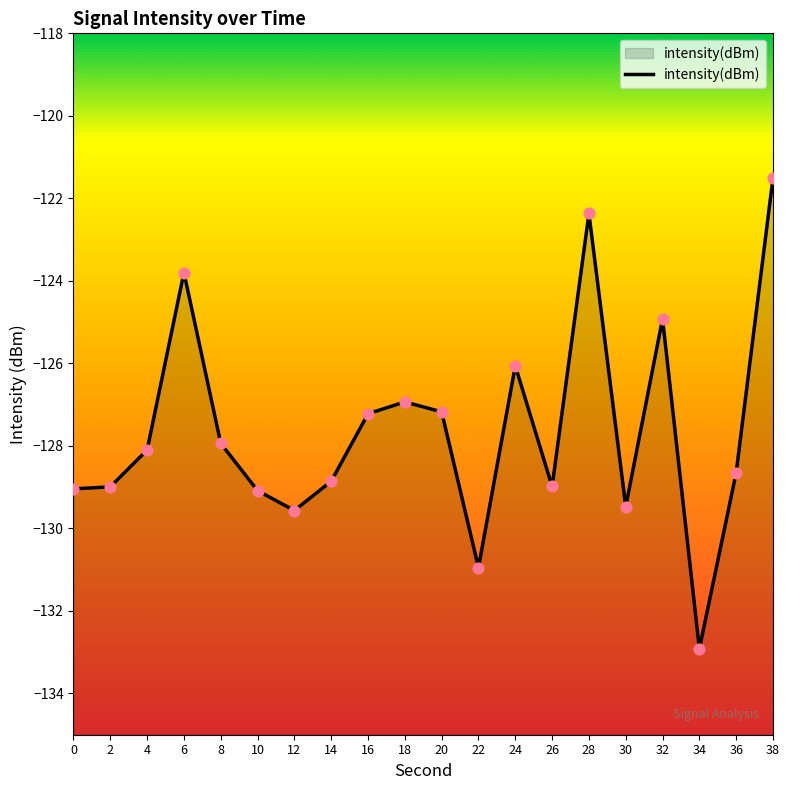

What is the change in value from 2 to 24?

+2.9